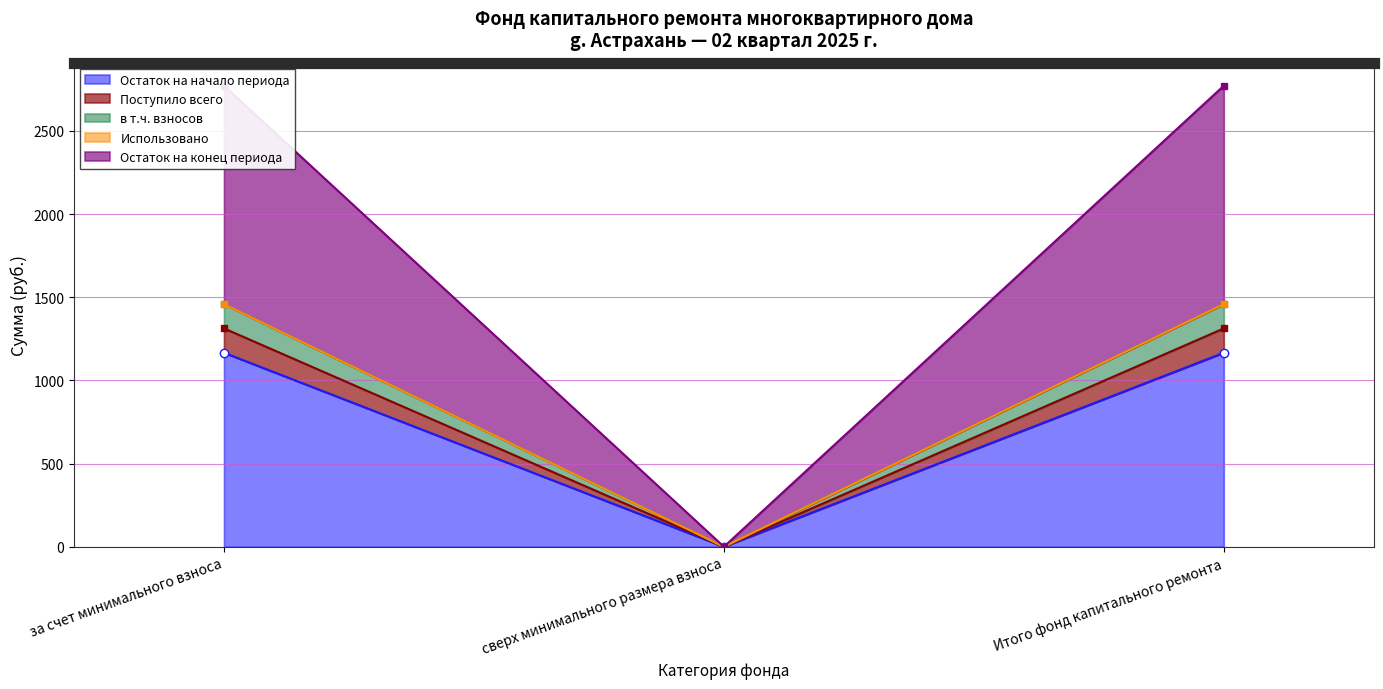

Which series changed the most between сверх минимального размера взноса and Итого фонд капитального ремонта?

Остаток на конец периода